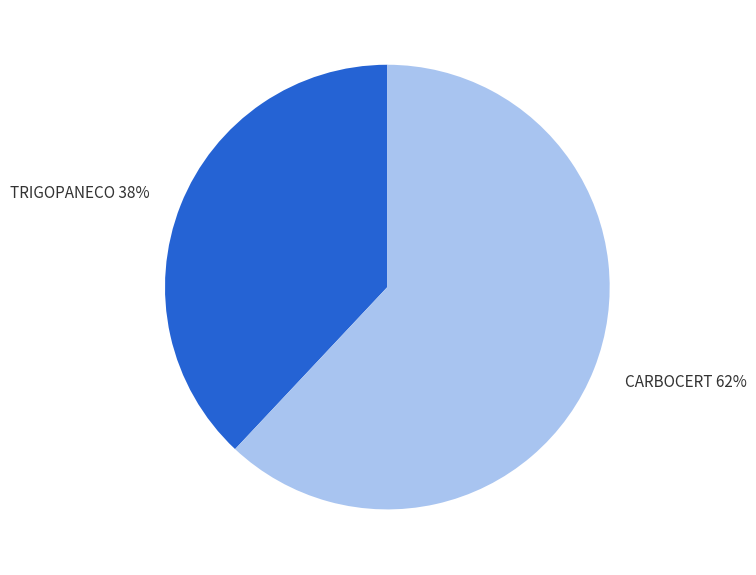

Combined, do TRIGOPANECO and CARBOCERT account for over 50%?

Yes